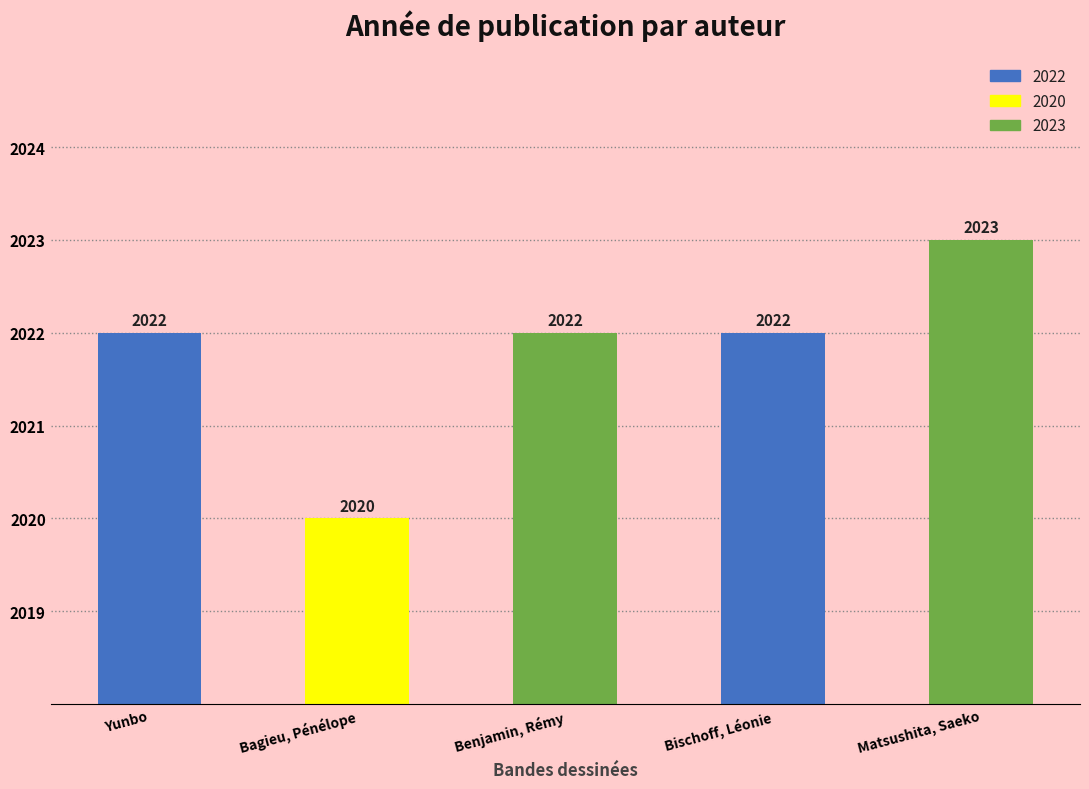

Reading left to right, transcribe all the data shown in this chart.

Yunbo=2022	Bagieu, Pénélope=2020	Benjamin, Rémy=2022	Bischoff, Léonie=2022	Matsushita, Saeko=2023